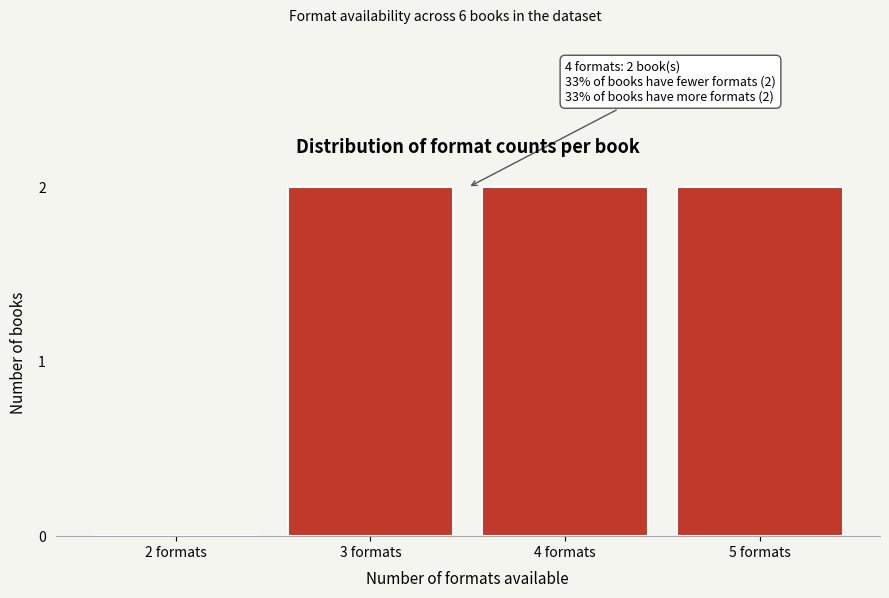

Reading left to right, list all the values displayed in this chart.

2 formats=0	3 formats=2	4 formats=2	5 formats=2